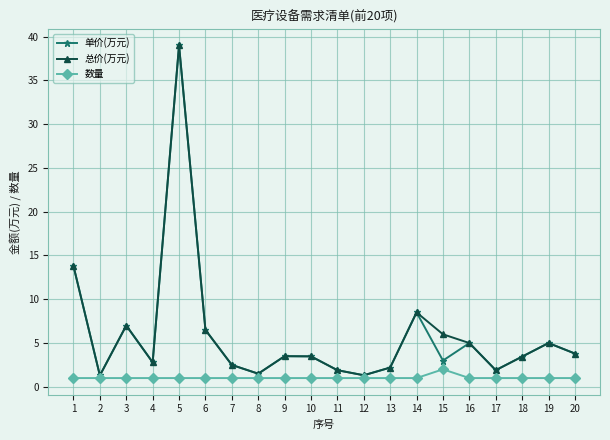

True or false: 总价(万元) has more than 2 points higher than both neighbors.

True